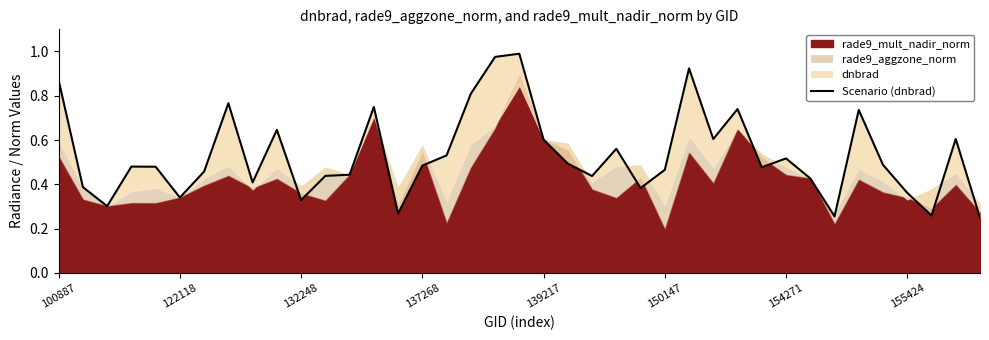

The chart shows a value of 1.0 at 19. True or false?

True